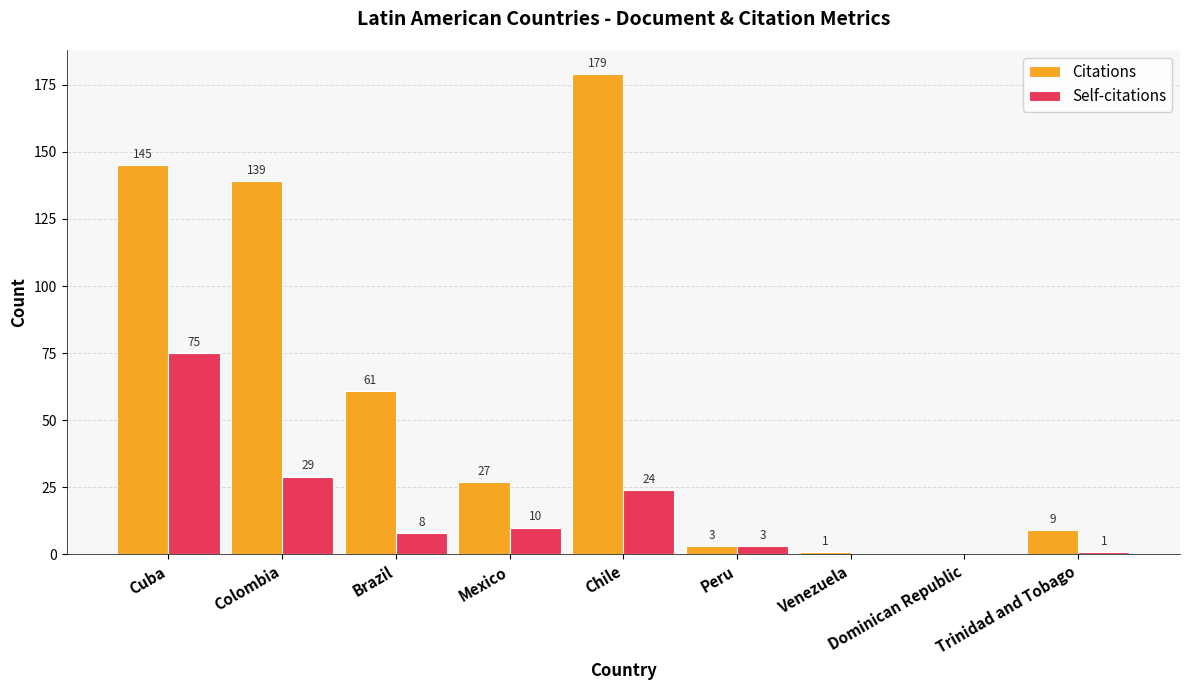

Count the number of data series in this chart.

2